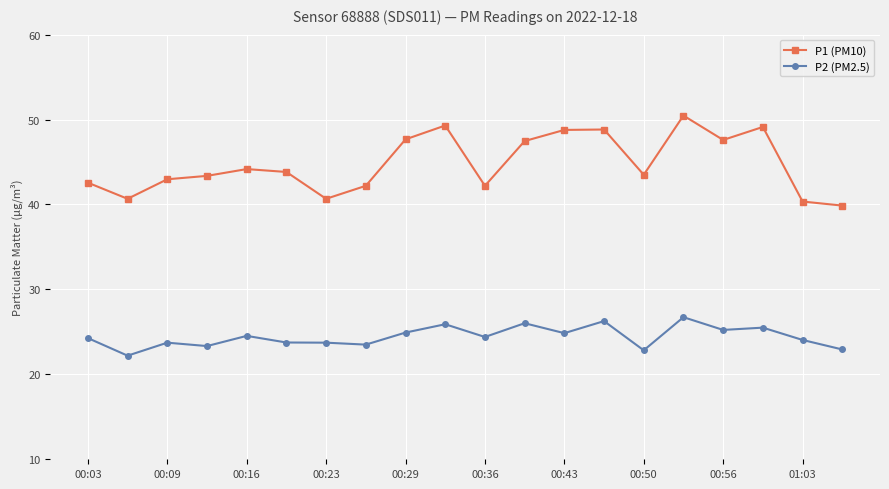

What is the greatest value displayed?

50.5